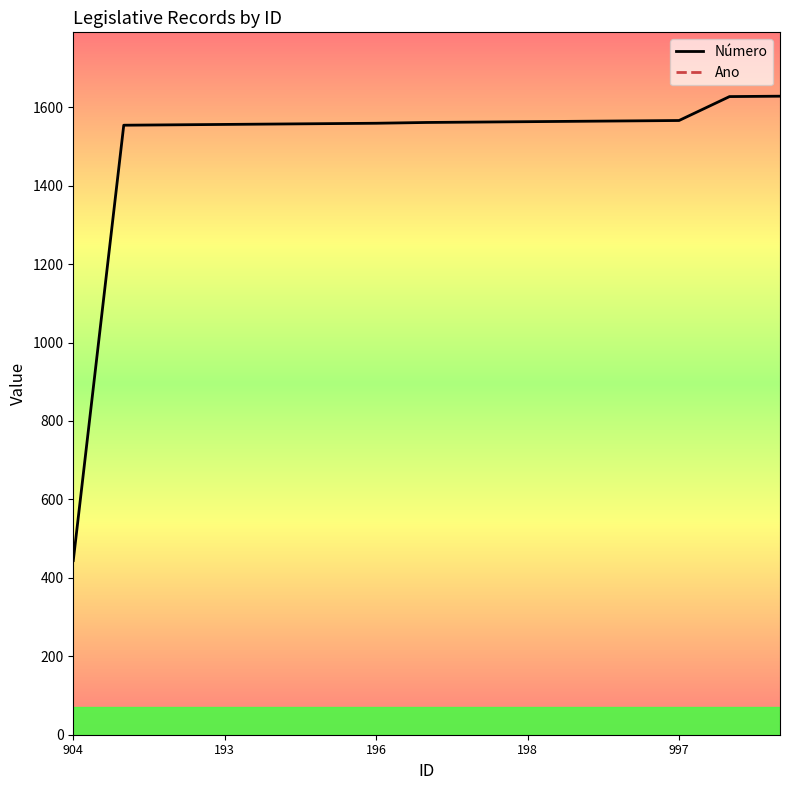

Which category has the lowest value across all series?

904